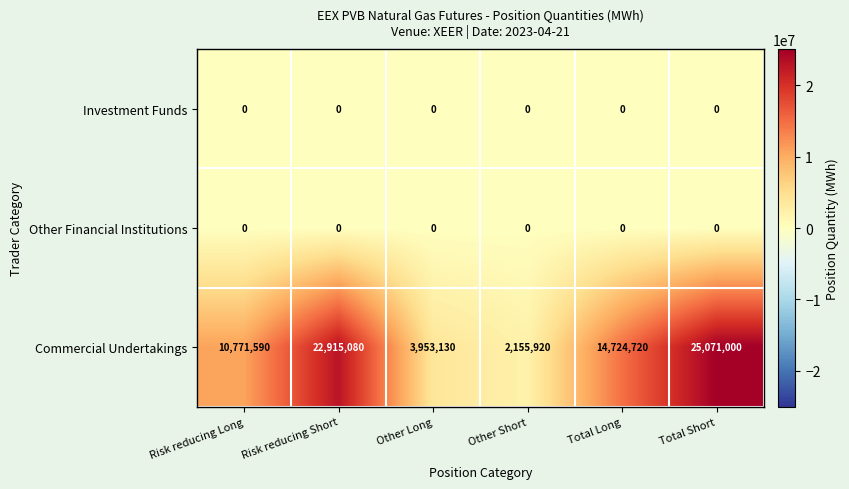

List the labels in order of Commercial Undertakings value, smallest first.

Other Short, Other Long, Risk reducing Long, Total Long, Risk reducing Short, Total Short